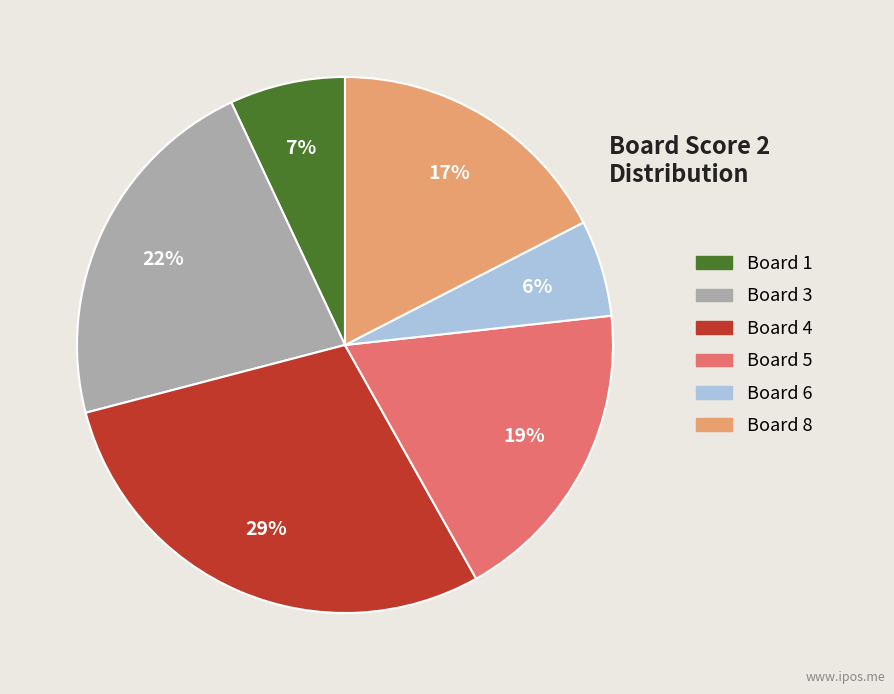

How many slices are in this pie chart?

6